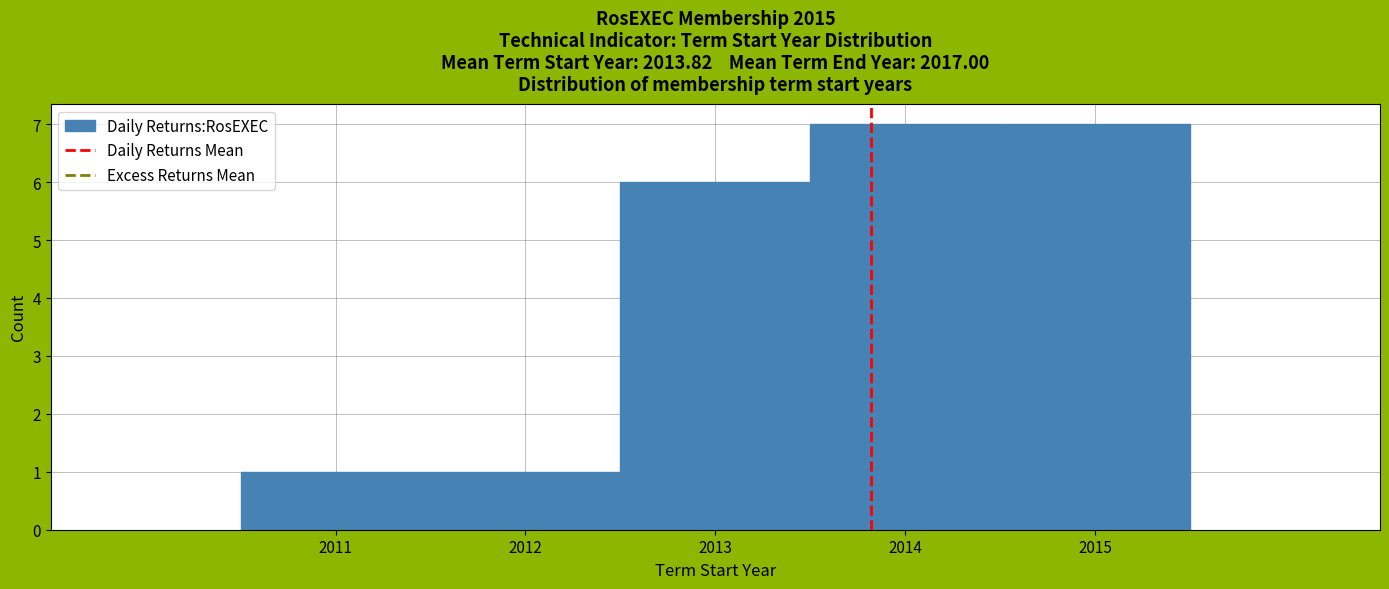

What is the height of the bar covering 2011.5 to 2012.5 on the x-axis? The values are not printed on the chart, so give them approximately, as read against the axis.

1